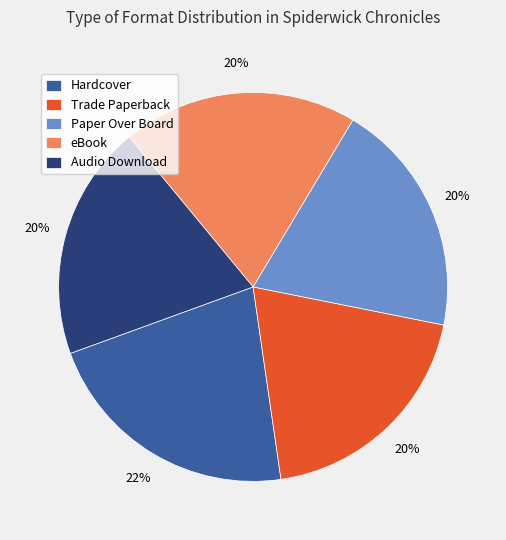

The Trade Paperback slice represents 20% of the pie. True or false?

True